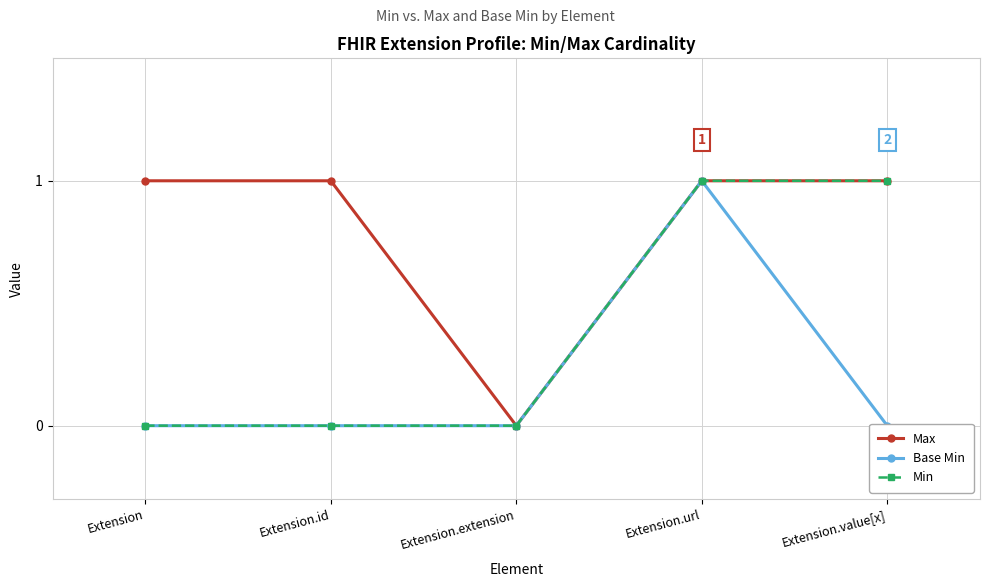

At which label is Min closest to 0?

Extension